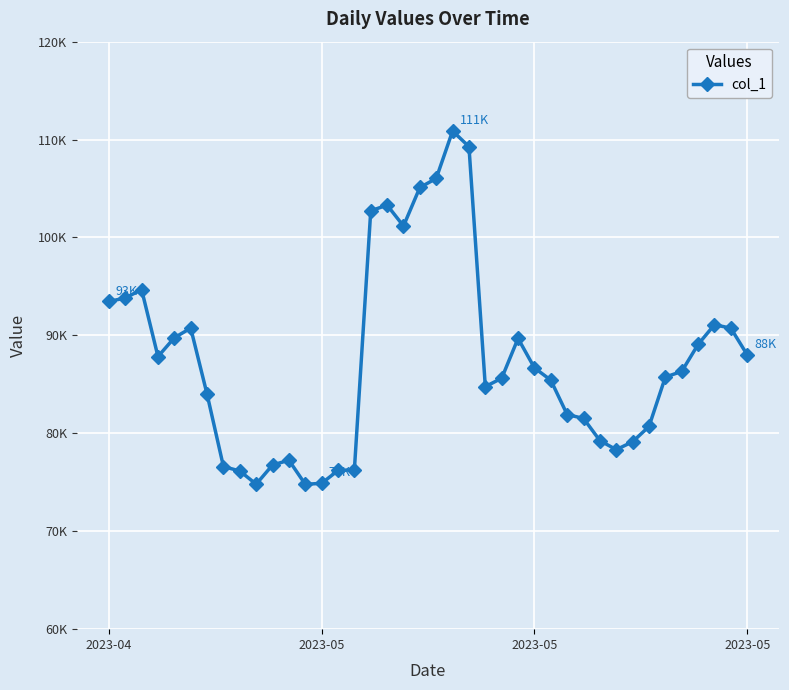

What is the average value?

87516.7